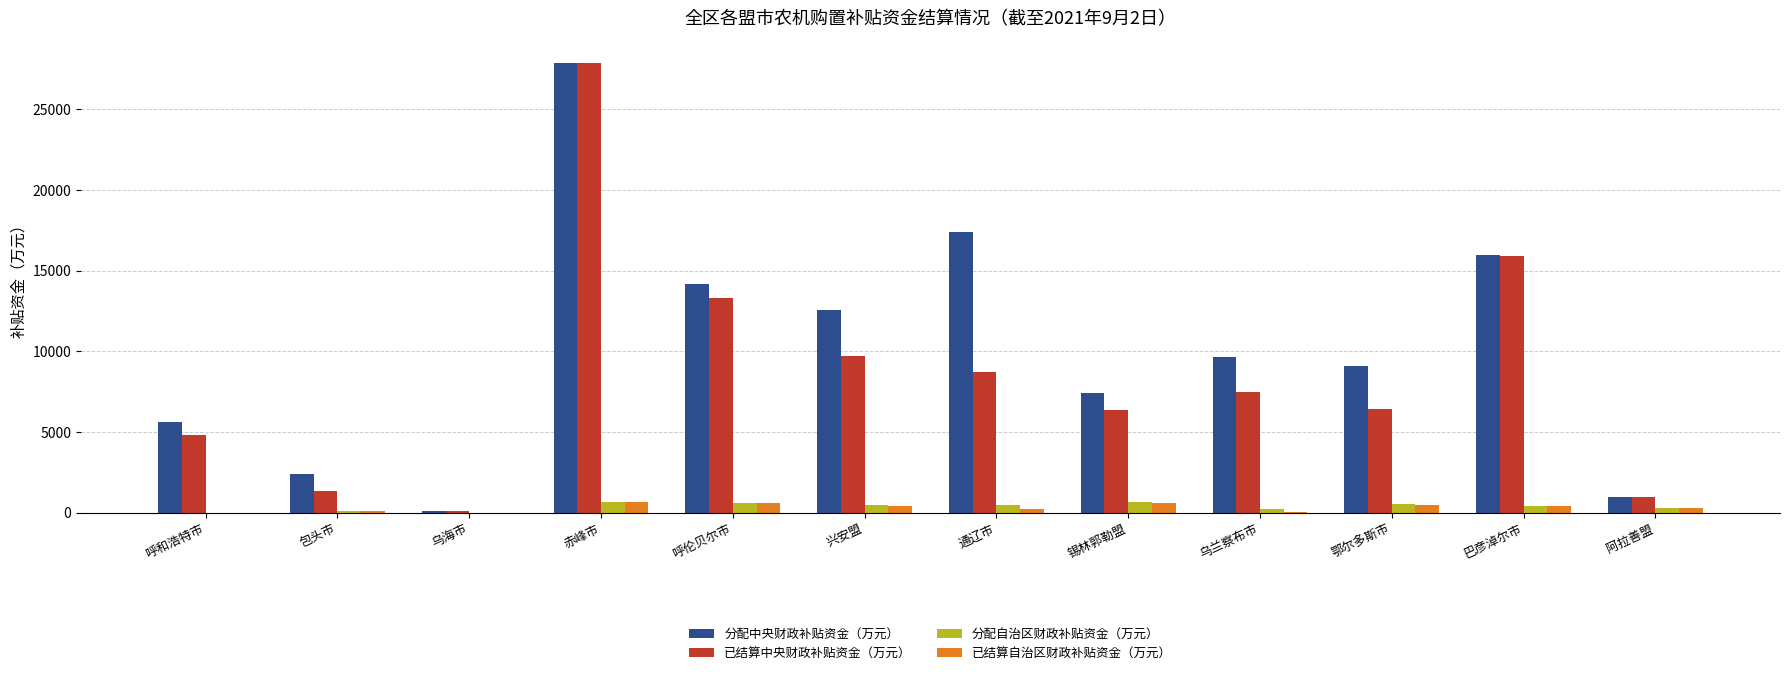

What are all the series names shown in the legend?

分配中央财政补贴资金（万元）, 已结算中央财政补贴资金（万元）, 分配自治区财政补贴资金（万元）, 已结算自治区财政补贴资金（万元）